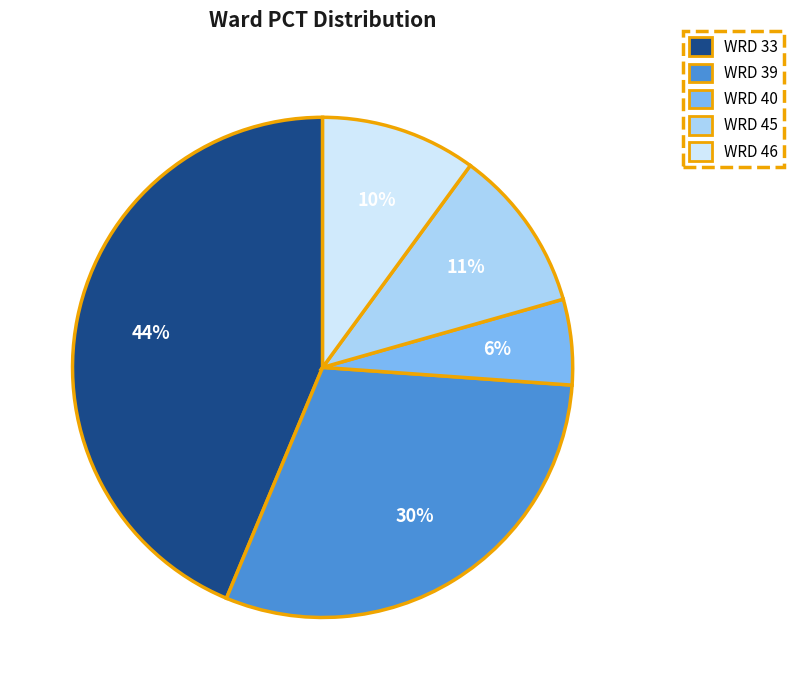

Which slice is the largest?

WRD 33